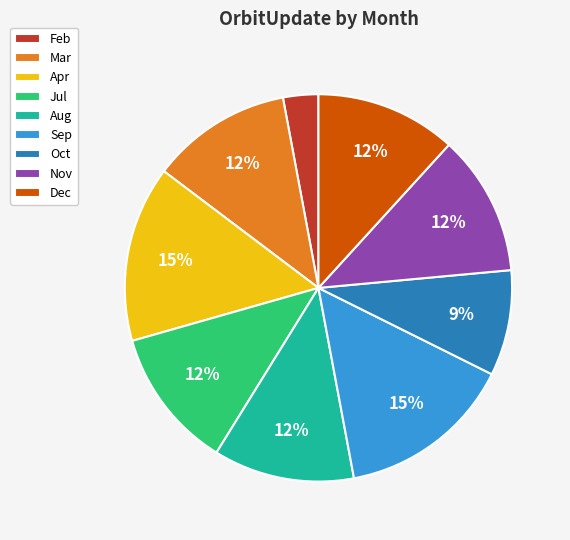

Does Mar account for over 50% of the chart?

No